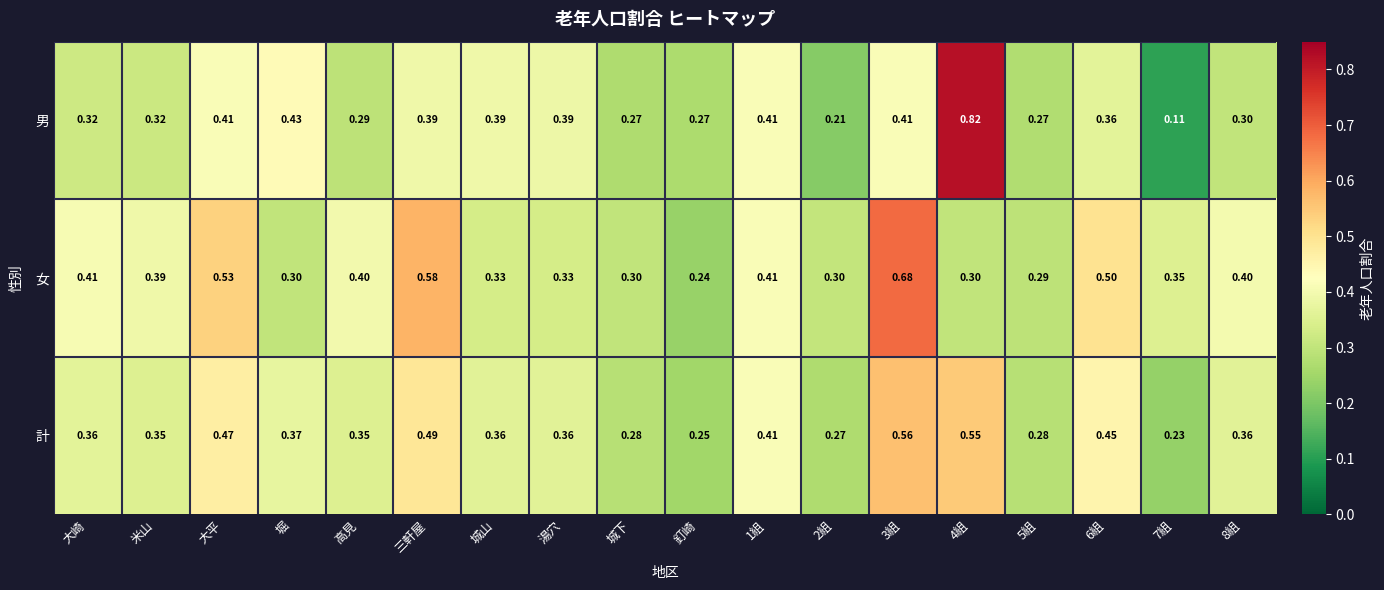

List the series in order of their overall mean, lowest first.

男, 計, 女